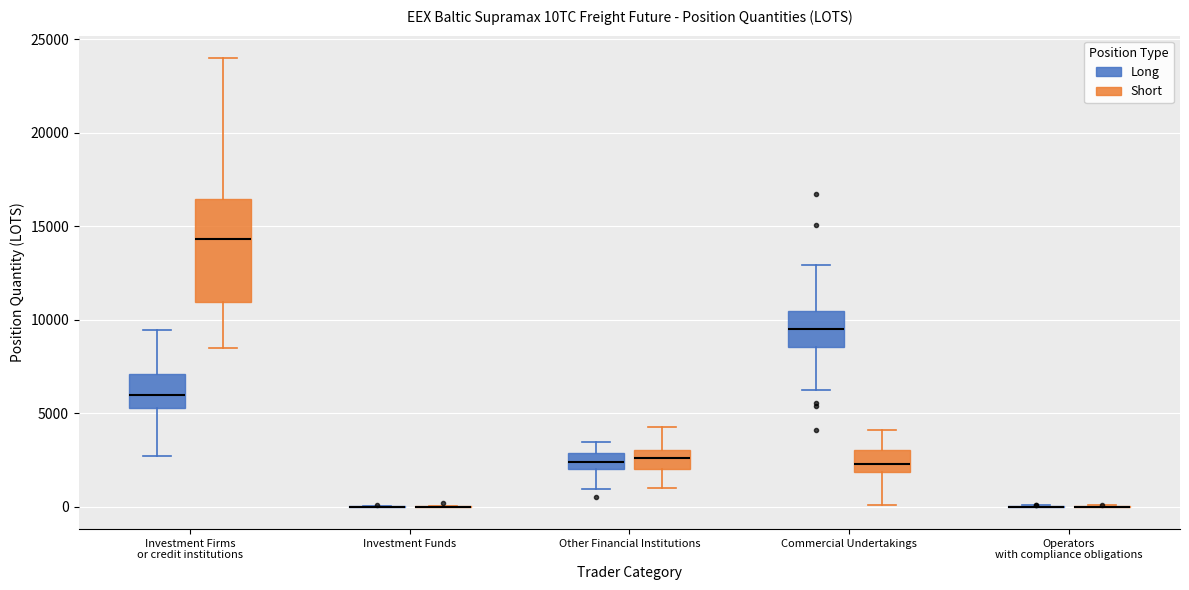

Reading left to right, read every box against the y-axis: the position of its median line, the range the box covers, and the ends of its whiskers. The values are not printed on the chart, so give them approximately, as read against the axis.

Investment Firms or credit institutions (Long): median 6000, box 5500 to 7000, whiskers 2500 to 9500
Investment Firms or credit institutions (Short): median 14500, box 11000 to 16500, whiskers 8500 to 24000
Investment Funds (Long): box collapsed to a line at 0, whiskers 0 to 0
Investment Funds (Short): box collapsed to a line at 0, whiskers 0 to 0
Other Financial Institutions (Long): median 2500, box 2000 to 3000, whiskers 1000 to 3500
Other Financial Institutions (Short): median 2500, box 2000 to 3000, whiskers 1000 to 4500
Commercial Undertakings (Long): median 9500, box 8500 to 10500, whiskers 6000 to 13000
Commercial Undertakings (Short): median 2500, box 2000 to 3000, whiskers 0 to 4000
Operators with compliance obligations (Long): box collapsed to a line at 0, whiskers 0 to 0
Operators with compliance obligations (Short): box collapsed to a line at 0, whiskers 0 to 0